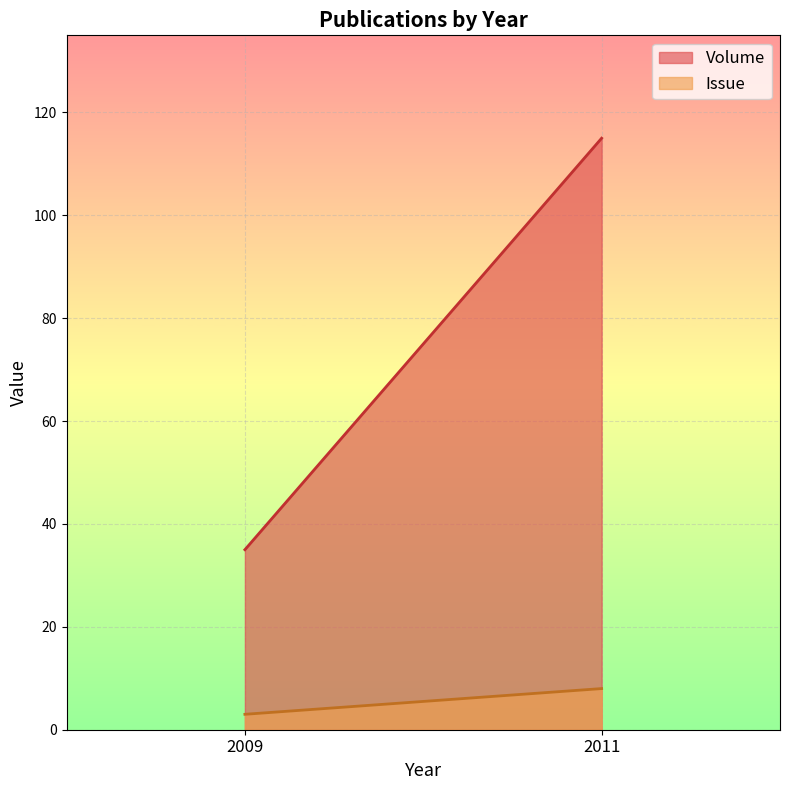

How many lines are shown in the chart?

2